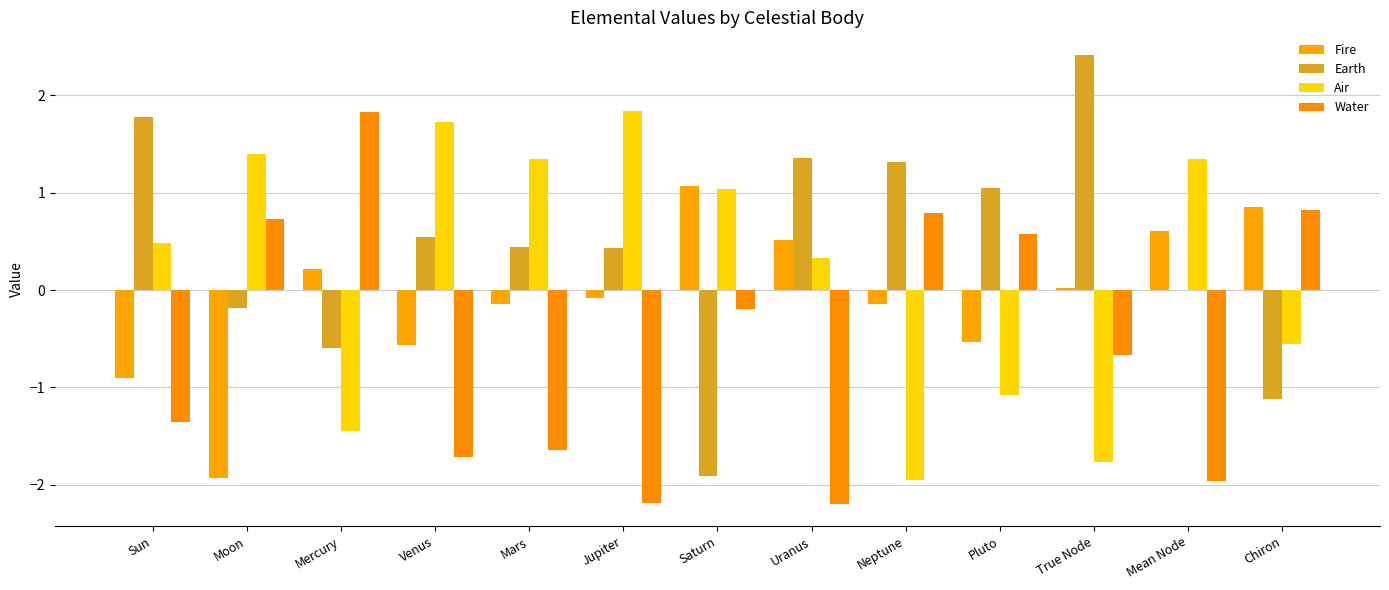

Which series has the widest spread of values?

Earth